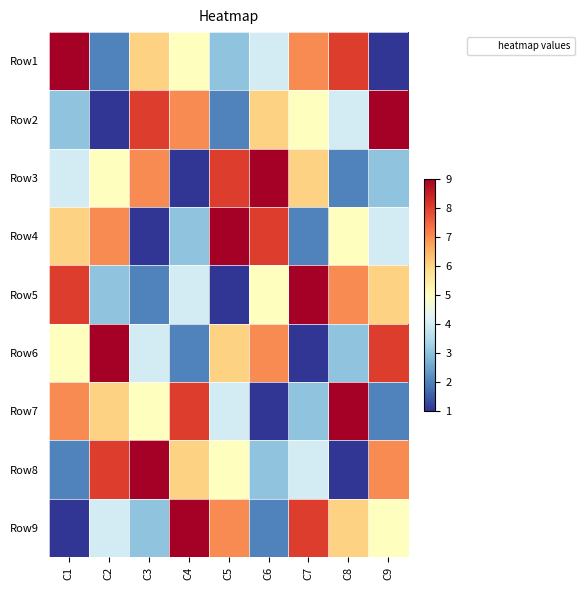

How many data points does each series have?

9